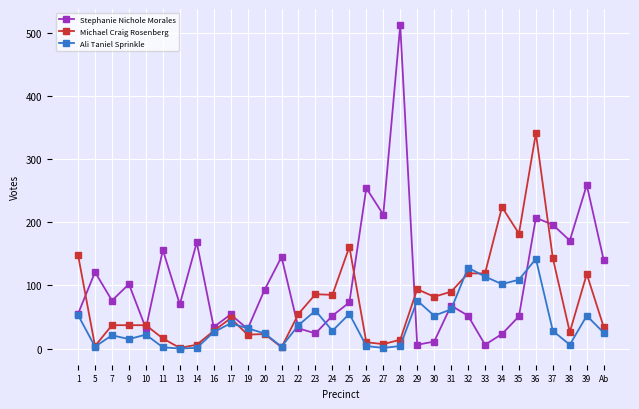

The value of Stephanie Nichole Morales at 10 is 51. True or false?

False